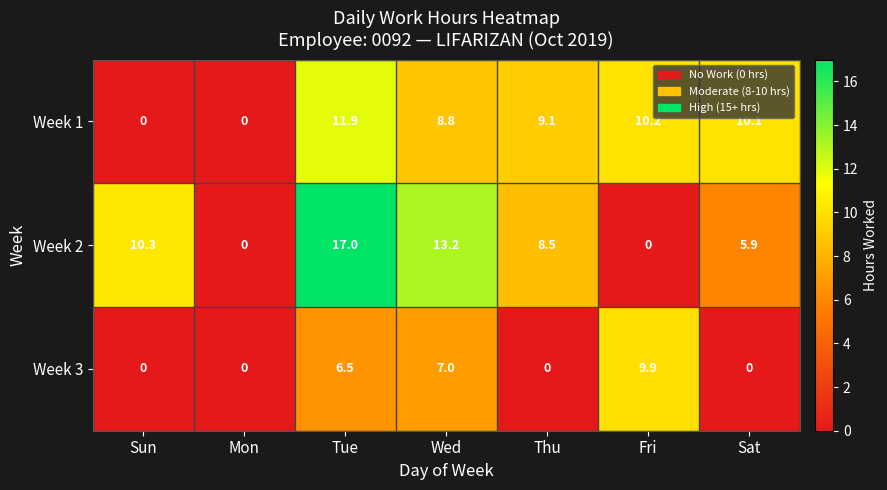

Which category has the highest value in the Week 3 series?

Fri